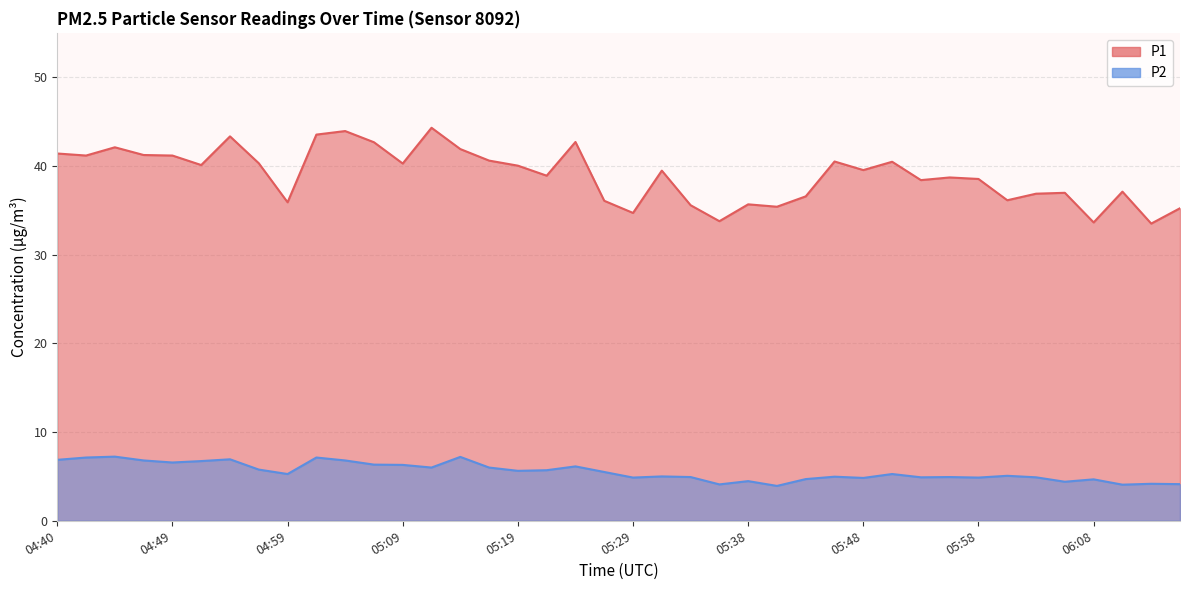

What is the difference between the highest and lowest values at 05:26?

30.6